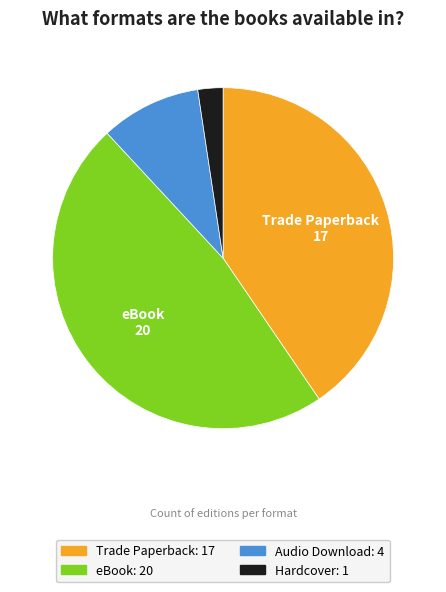

Rank the categories by value from lowest to highest.

Hardcover, Audio Download, Trade Paperback, eBook